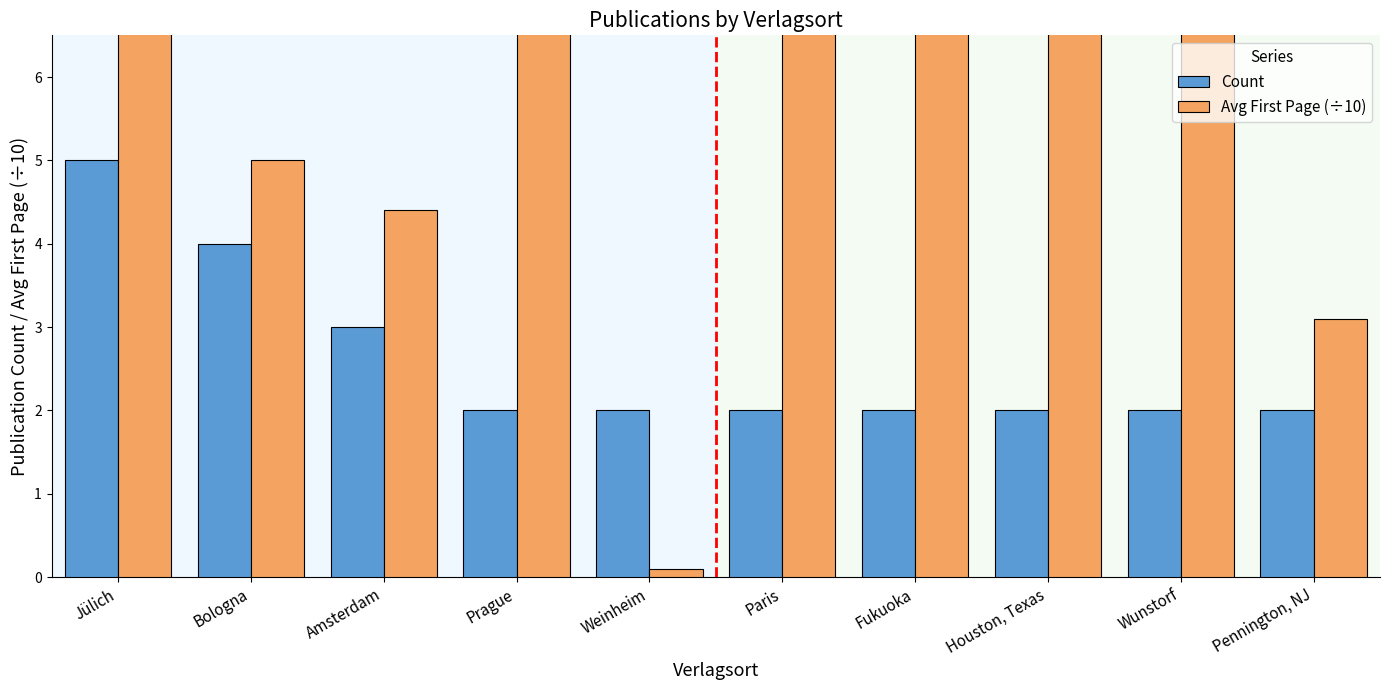

Which series changed the most between Jülich and Fukuoka?

Avg First Page (÷10)